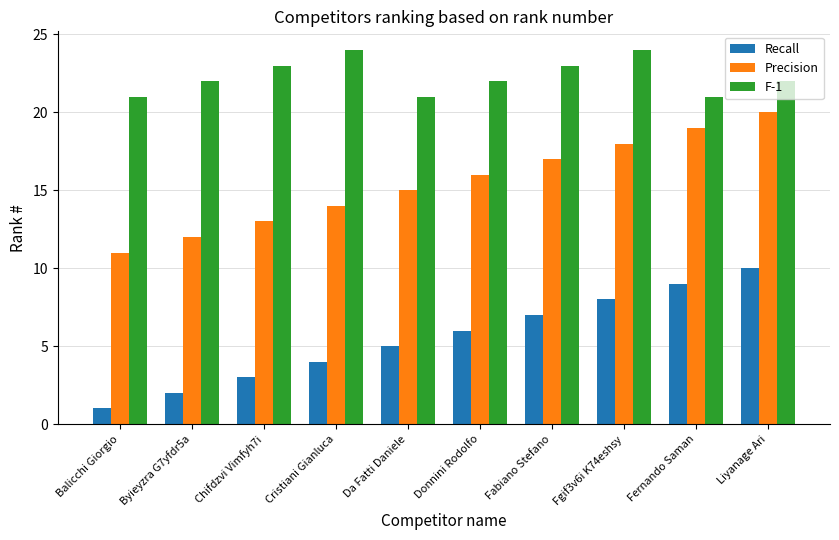

Is it true that F-1 equals 30 at Donnini Rodolfo?

False